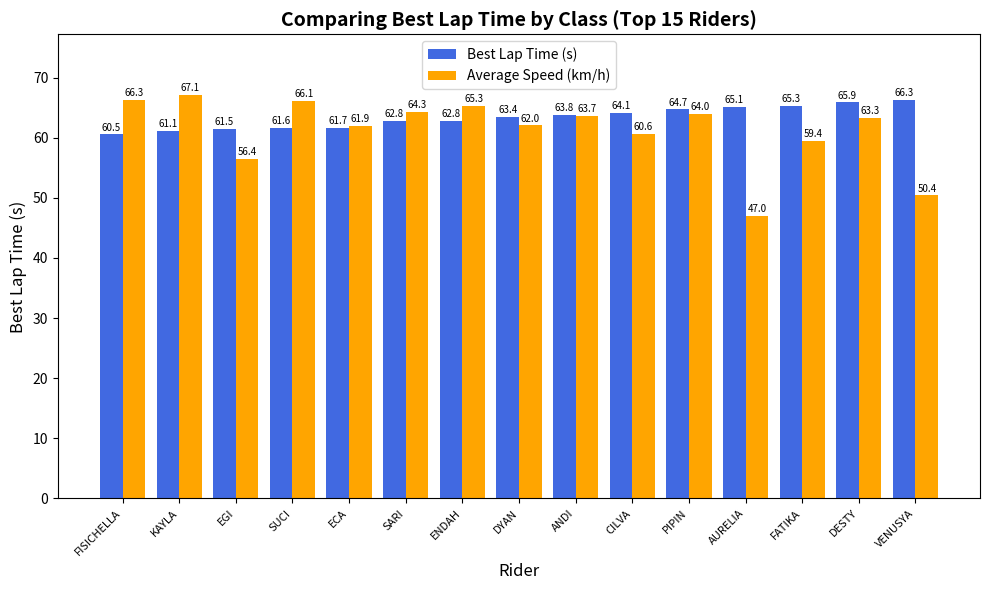

Between KAYLA and ENDAH, which series saw the biggest shift?

Average Speed (km/h)